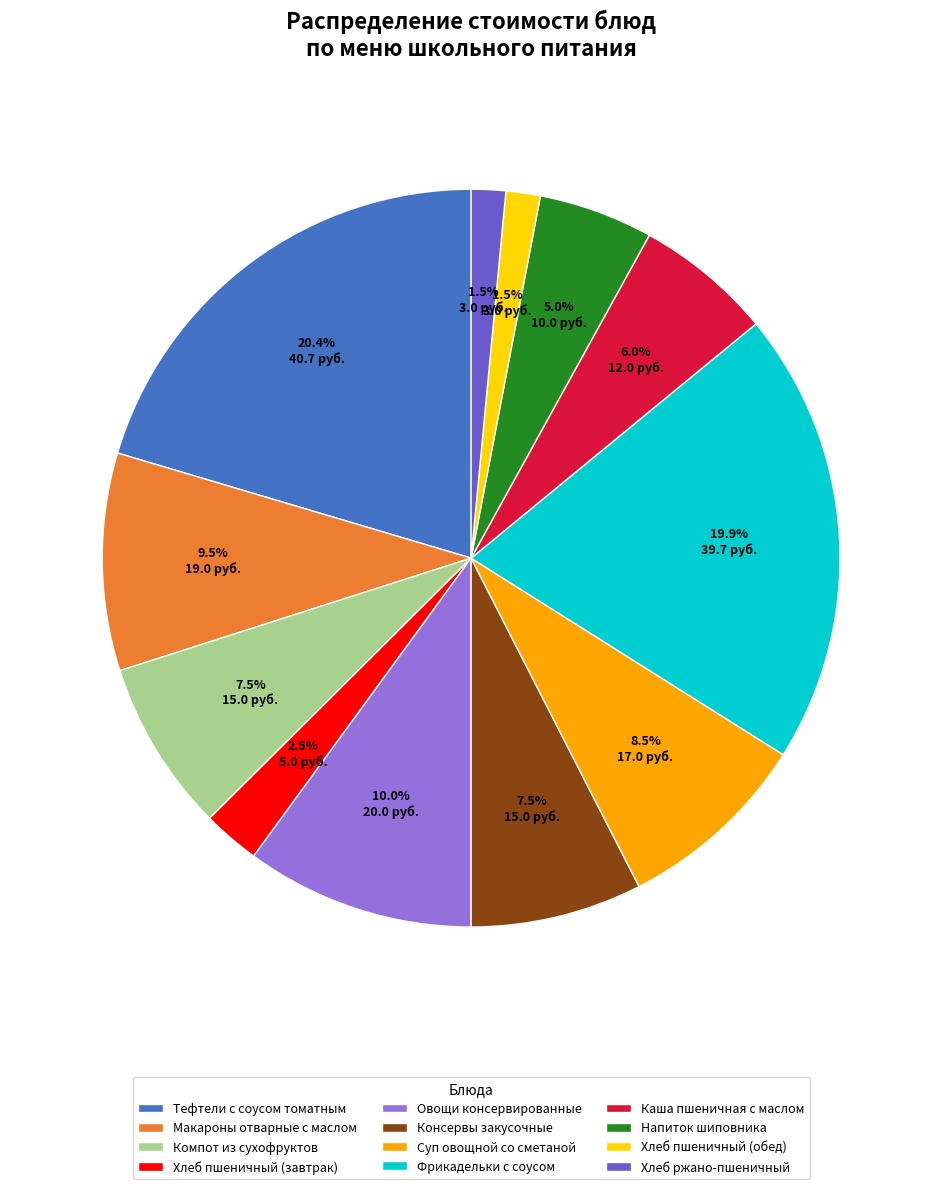

The Овощи консервированные slice represents 4% of the pie. True or false?

False